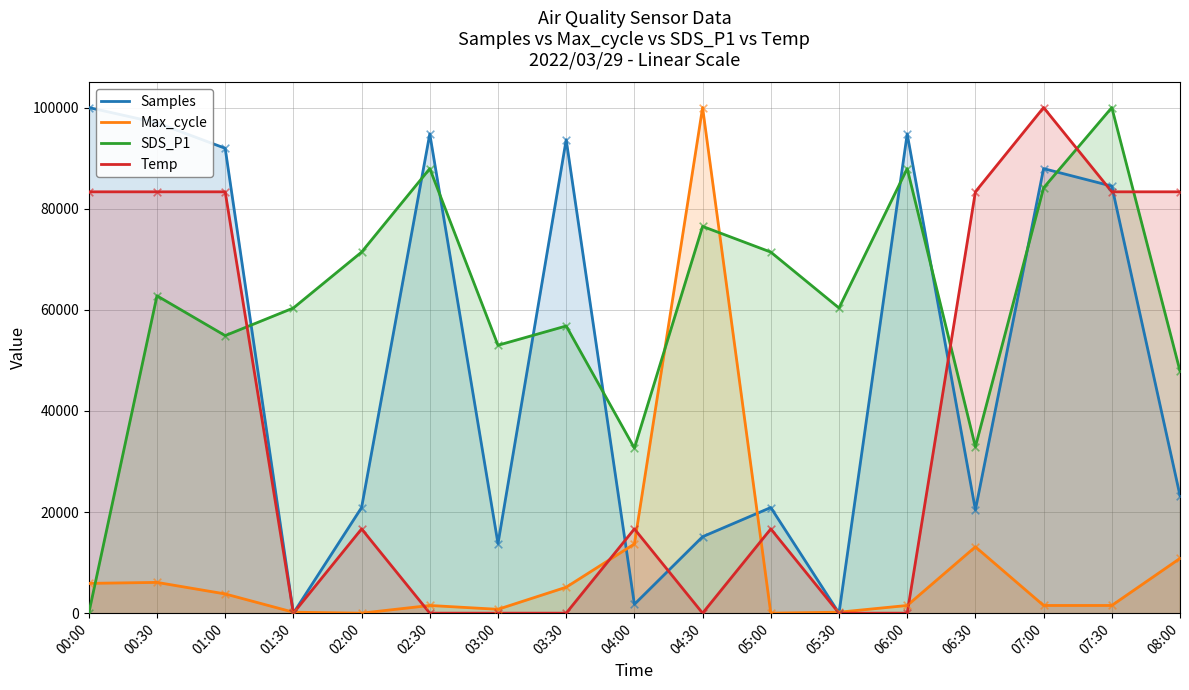

What are all the series names shown in the legend?

Samples, Max_cycle, SDS_P1, Temp